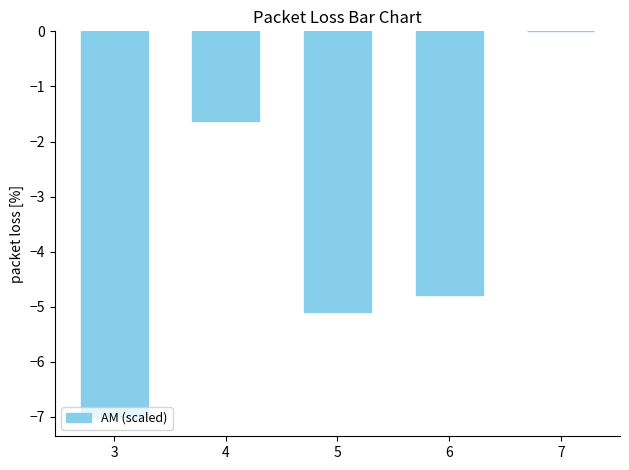

What is the change in value from 3 to 6?

+2.2